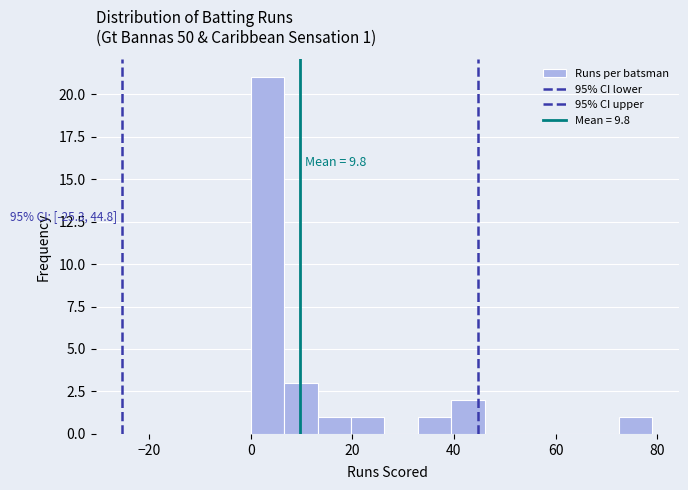

Read against the x-axis, roughly where is the centre of the tallest bar?

4